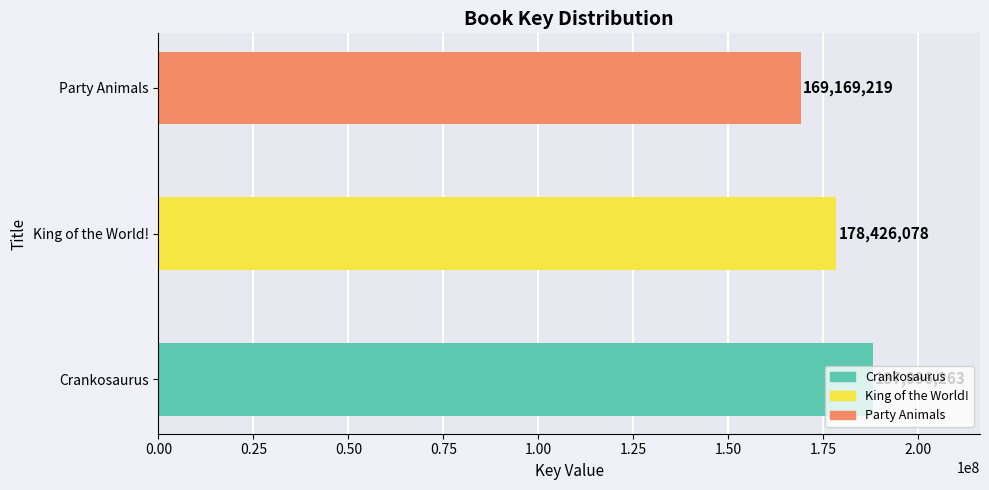

What is the change in value from King of the World! to Party Animals?

-9256859